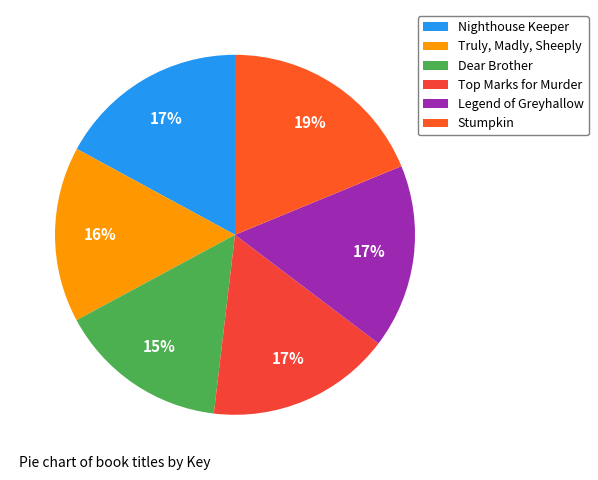

How many segments does this pie chart have?

6